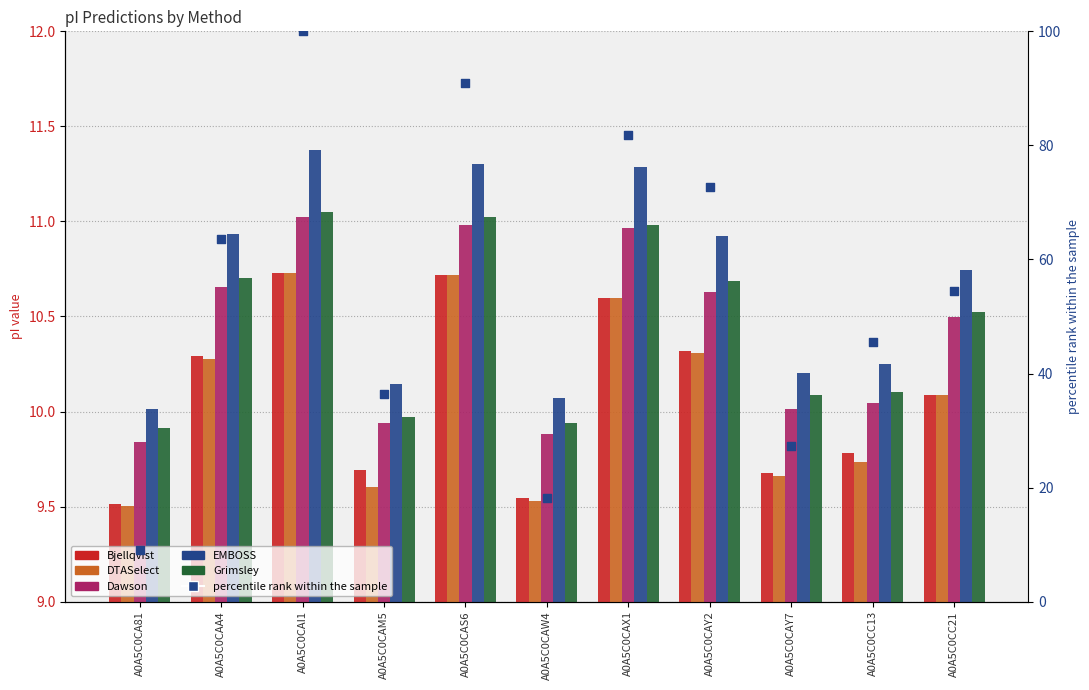

At which category is the sum across all series the highest?

A0A5C0CAI1